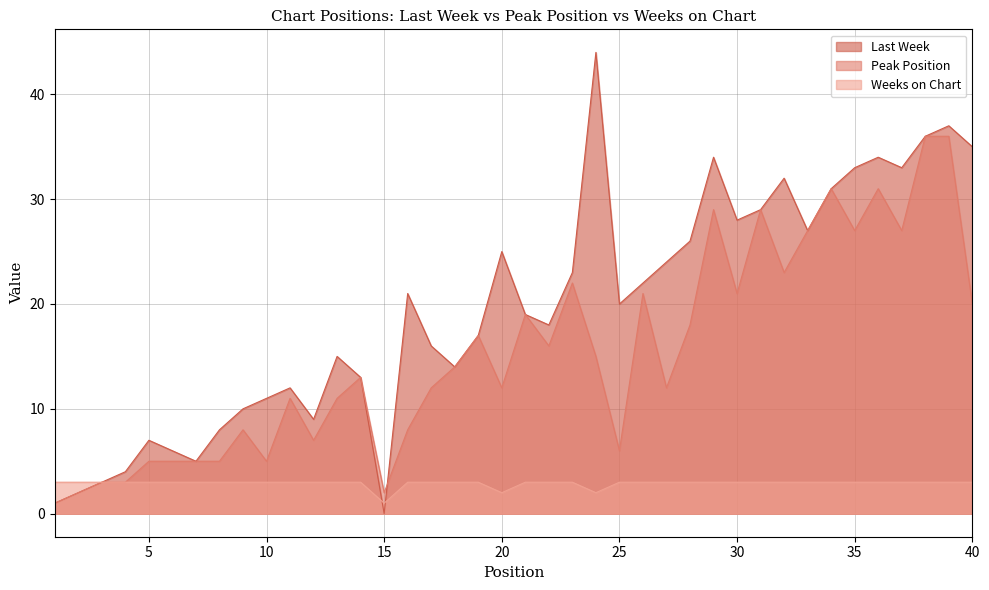

Which category has the highest value in the Peak Position series?

38